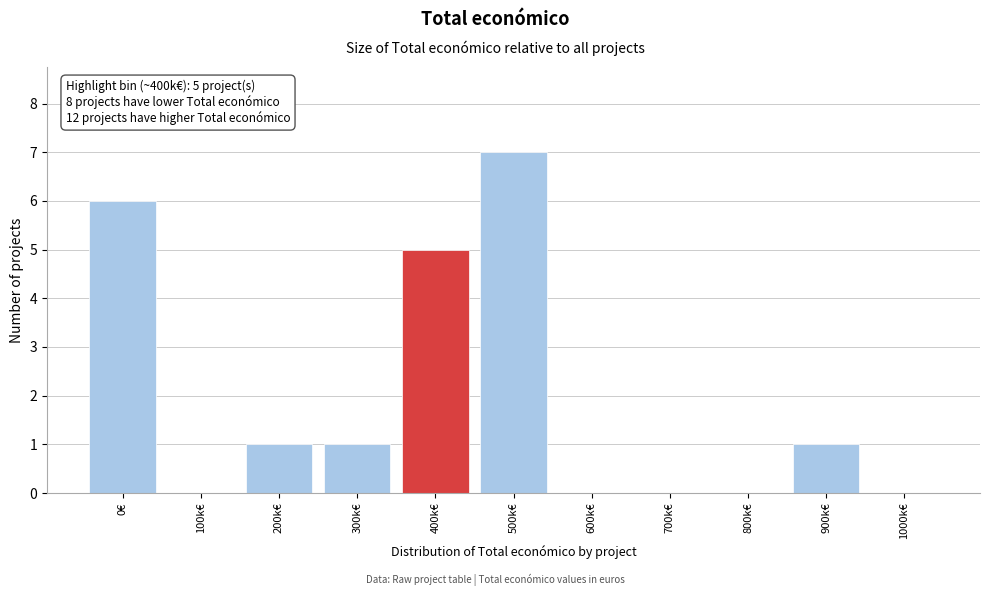

Reading left to right, list all the values displayed in this chart.

0€=6	100k€=0	200k€=1	300k€=1	400k€=5	500k€=7	600k€=0	700k€=0	800k€=0	900k€=1	1000k€=0